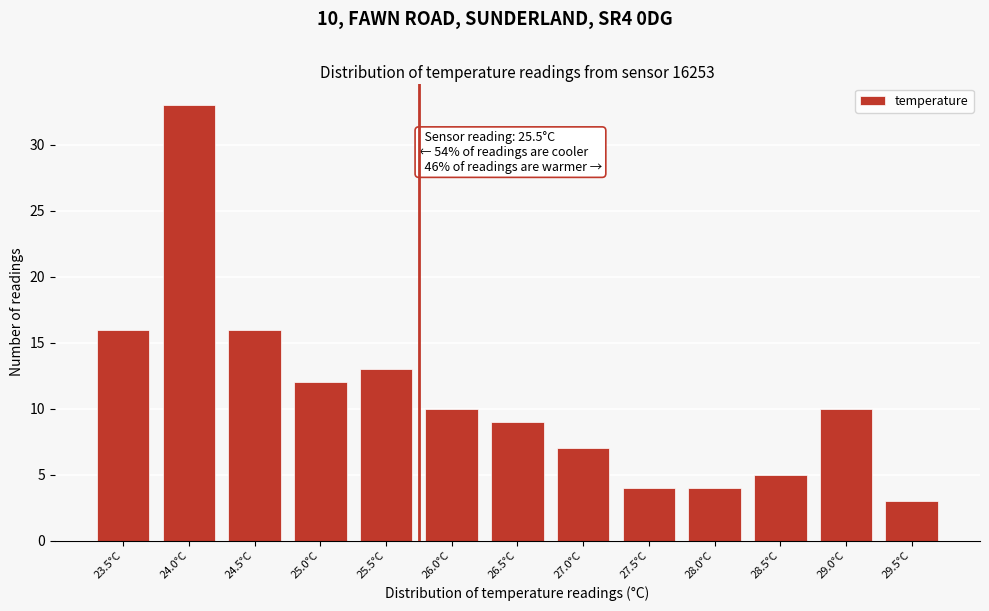

Reading left to right, what are all the values shown in this chart?

23.5°C=16	24.0°C=33	24.5°C=16	25.0°C=12	25.5°C=13	26.0°C=10	26.5°C=9	27.0°C=7	27.5°C=4	28.0°C=4	28.5°C=5	29.0°C=10	29.5°C=3